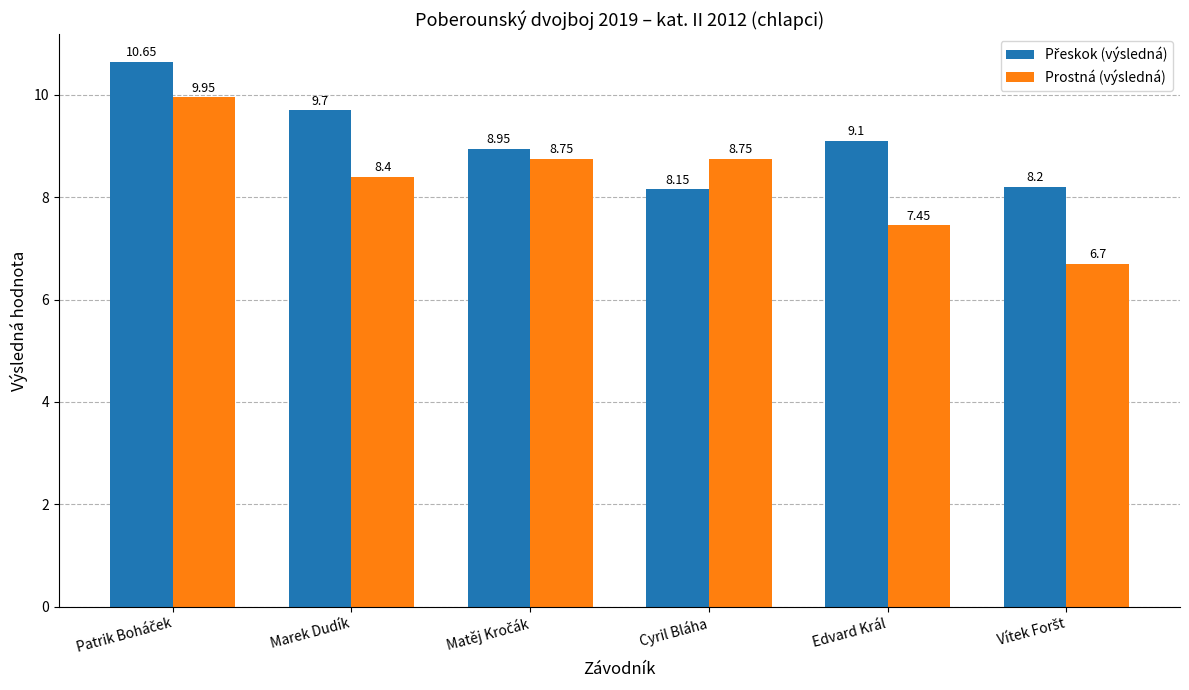

Which series has the widest spread of values?

Prostná (výsledná)